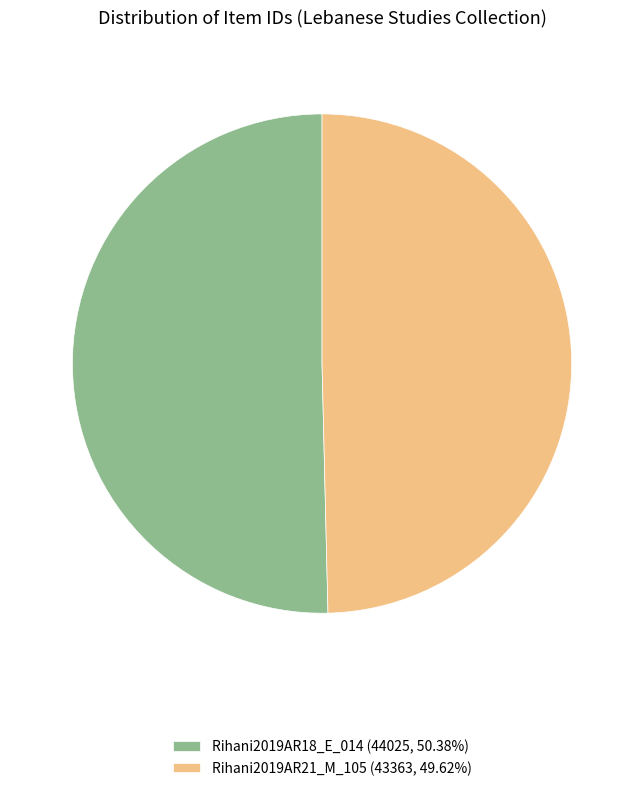

Is the sum of Rihani2019AR18_E_014 (44025, 50.38%) and Rihani2019AR21_M_105 (43363, 49.62%) greater than half?

Yes